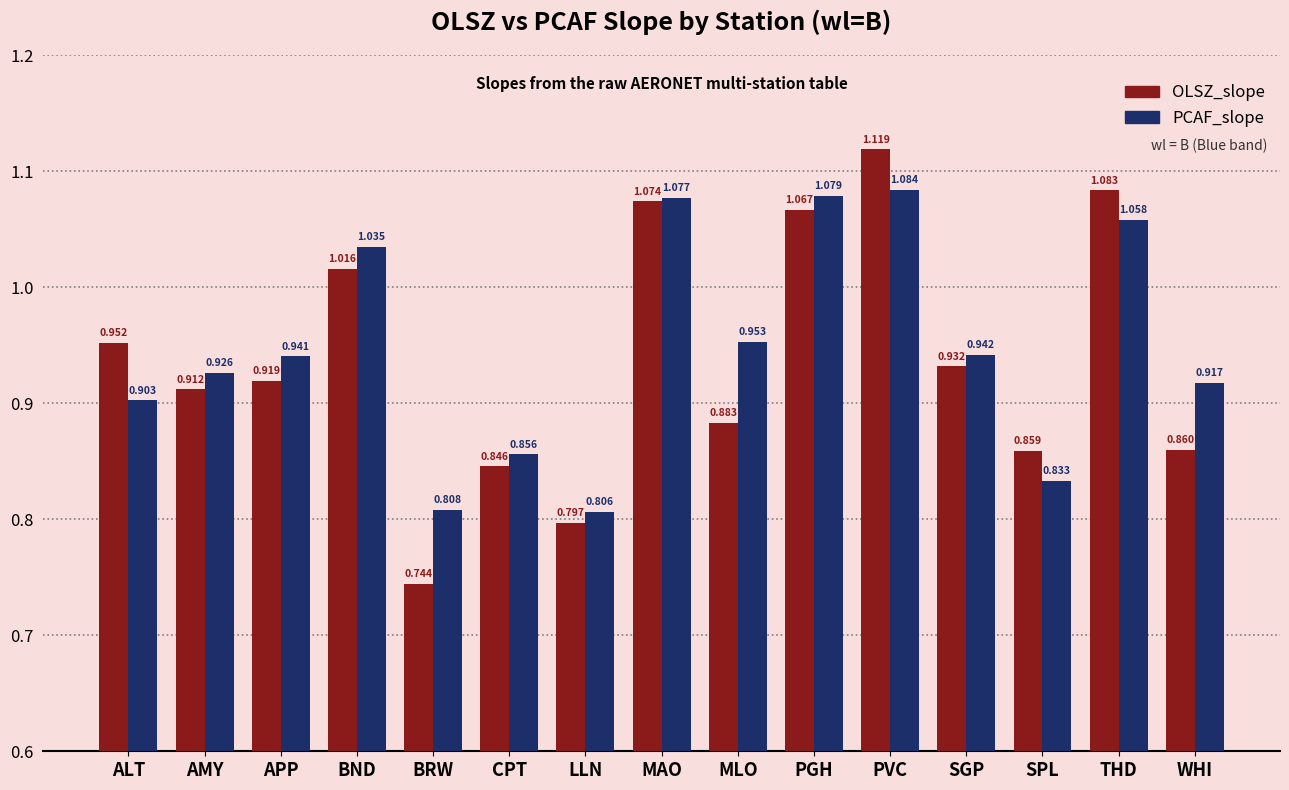

At how many categories does at least one series exceed 0?

15